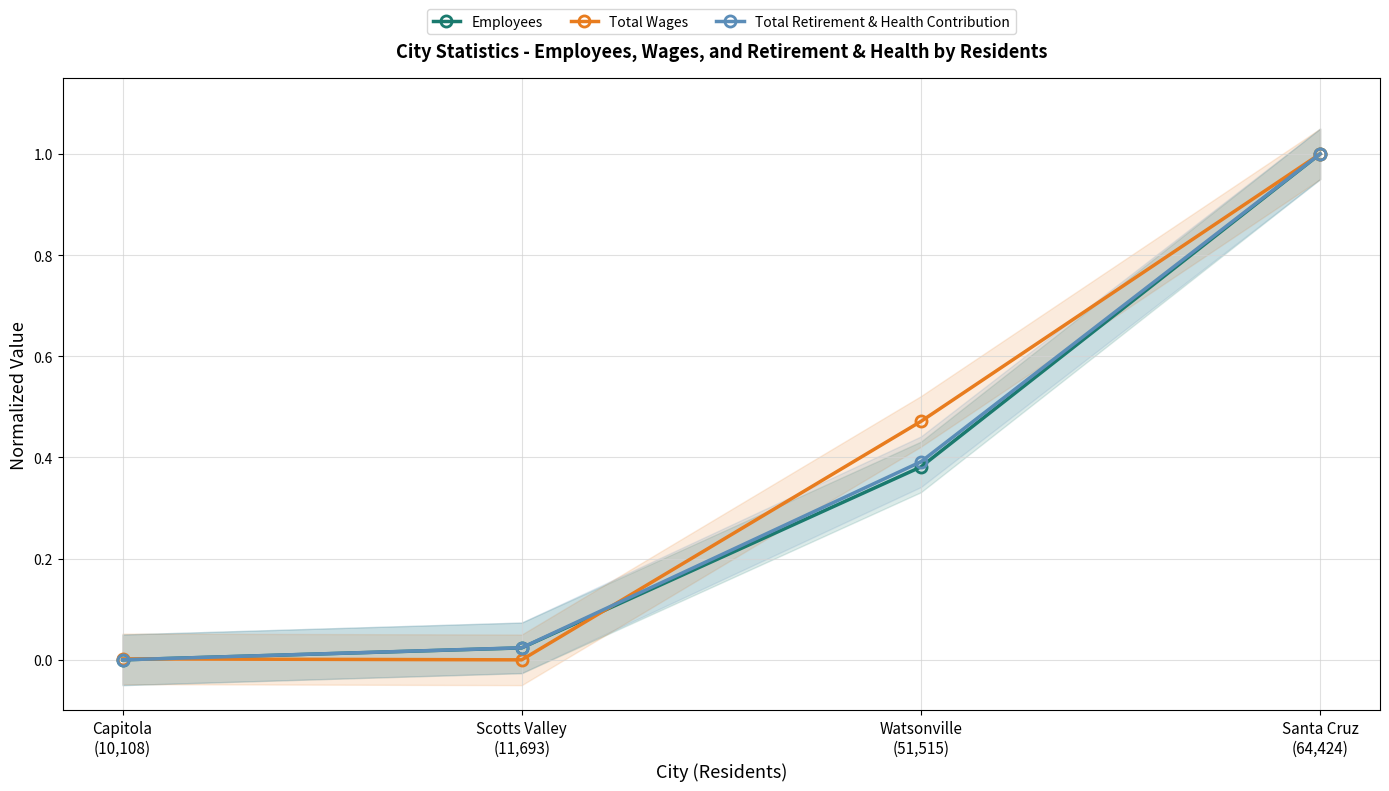

Between which two adjacent categories do Total Wages and Employees first intersect?

Capitola
(10,108) and Scotts Valley
(11,693)